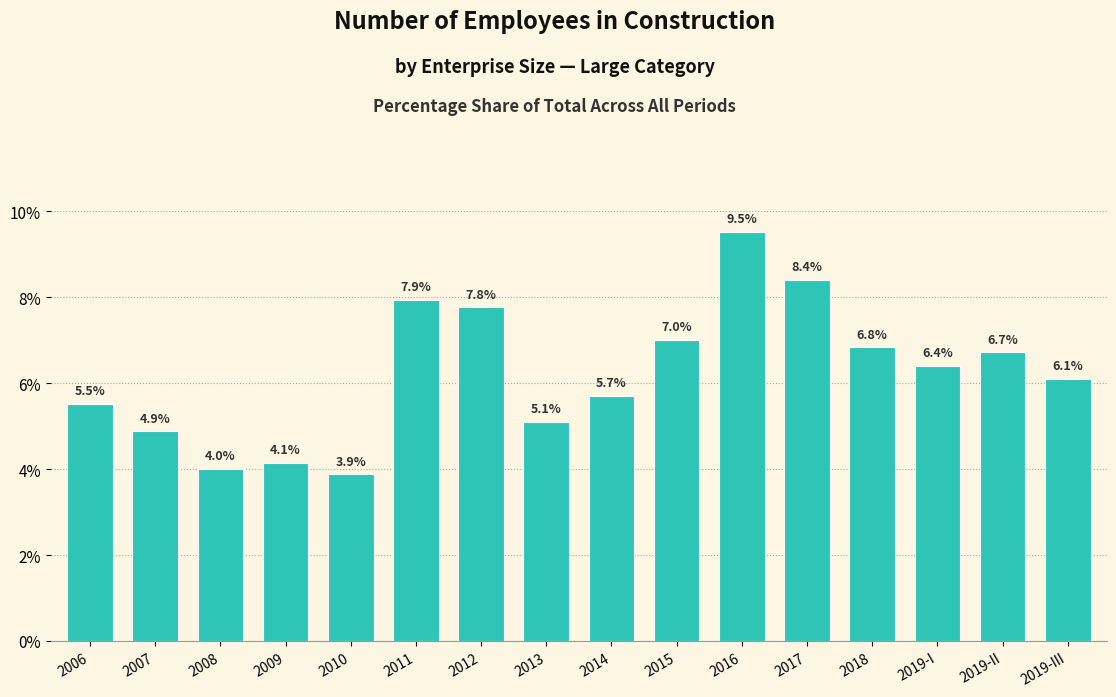

Reading left to right, transcribe all the data shown in this chart.

5.5	4.9	4.0	4.1	3.9	7.9	7.8	5.1	5.7	7.0	9.5	8.4	6.8	6.4	6.7	6.1